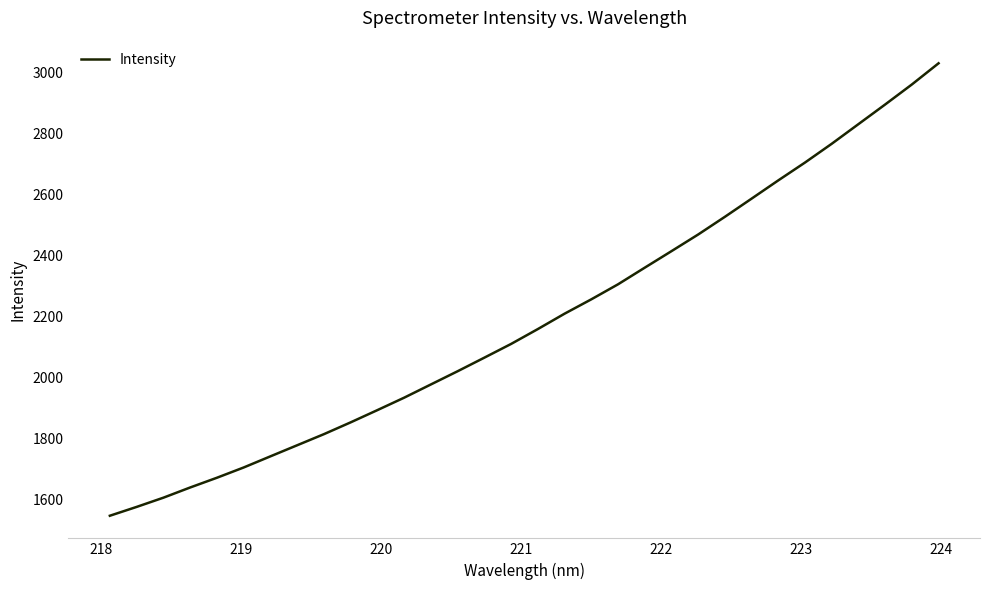

What is the difference between the maximum and minimum values?

1482.4